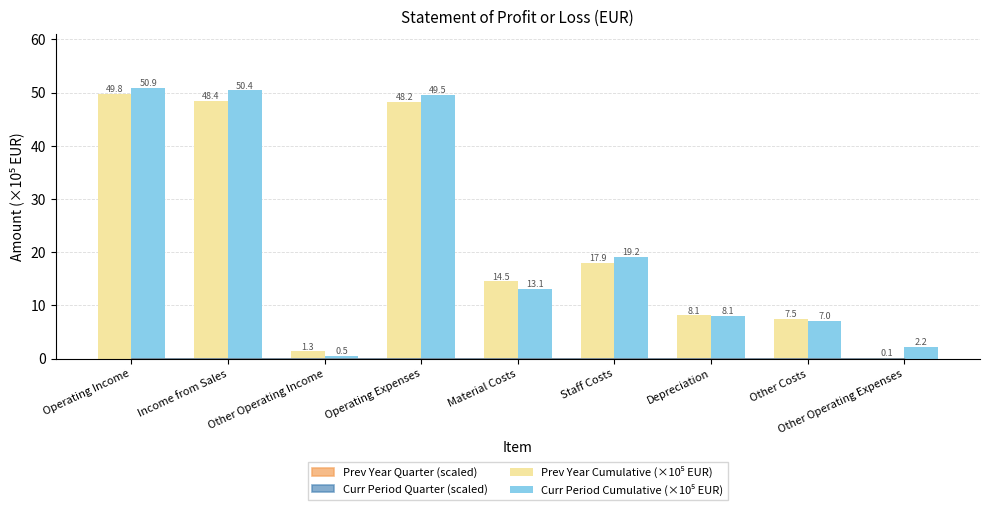

How many series are shown in this chart?

2